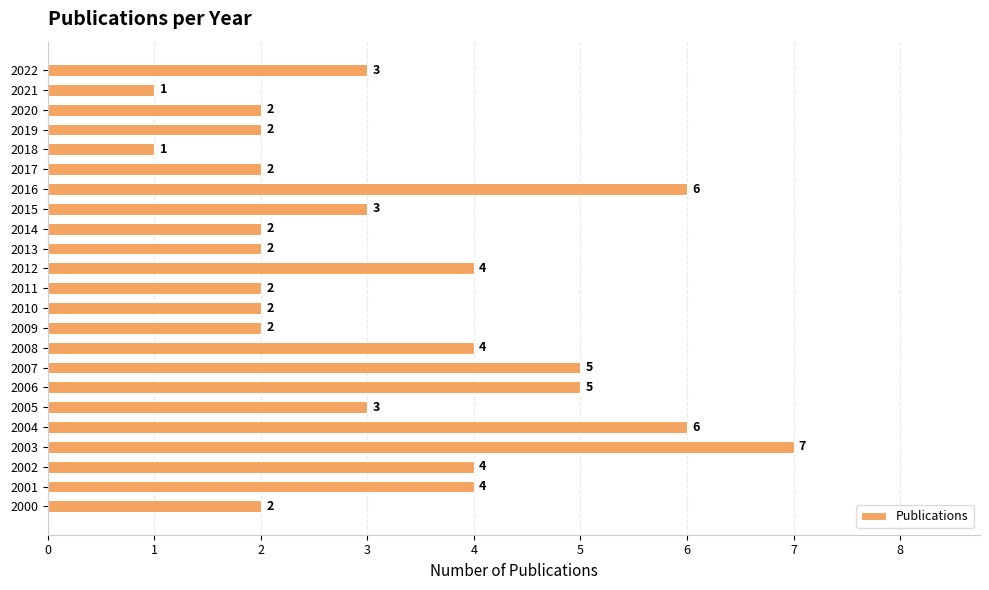

Count the number of categories in the chart.

23